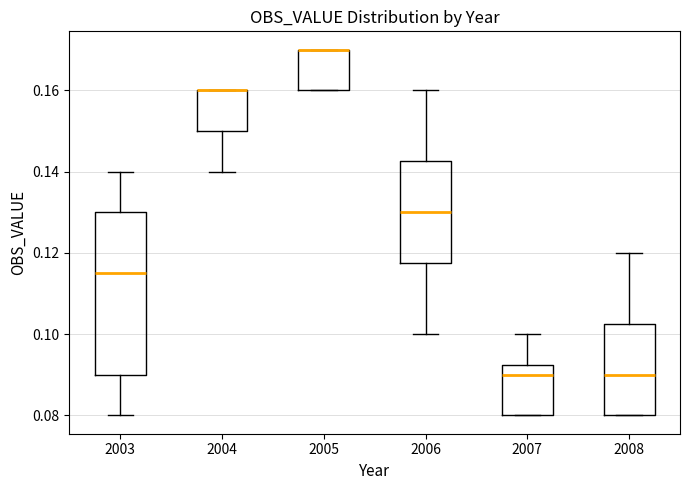

Reading left to right, transcribe this box plot: for each box, give where its median line is, the range the box spans, and where its two whiskers end, as read against the y-axis. The values are not printed on the chart, so give them approximately, as read against the axis.

2003: median 0.116, box 0.090 to 0.130, whiskers 0.080 to 0.140
2004: median 0.160 (drawn on the box's upper edge), box 0.150 to 0.160, whiskers 0.140 to 0.160
2005: median 0.170 (drawn on the box's upper edge), box 0.160 to 0.170, whiskers 0.160 to 0.170
2006: median 0.130, box 0.118 to 0.142, whiskers 0.100 to 0.160
2007: median 0.090, box 0.080 to 0.092, whiskers 0.080 to 0.100
2008: median 0.090, box 0.080 to 0.102, whiskers 0.080 to 0.120